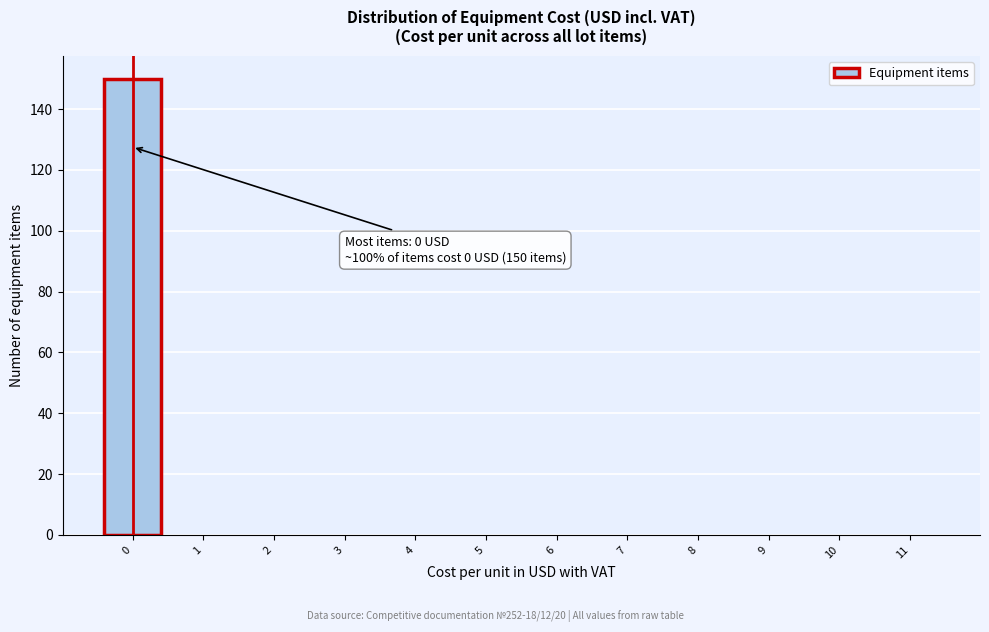

Over which range of the x-axis is the bar tallest?

-0.5 to 0.5